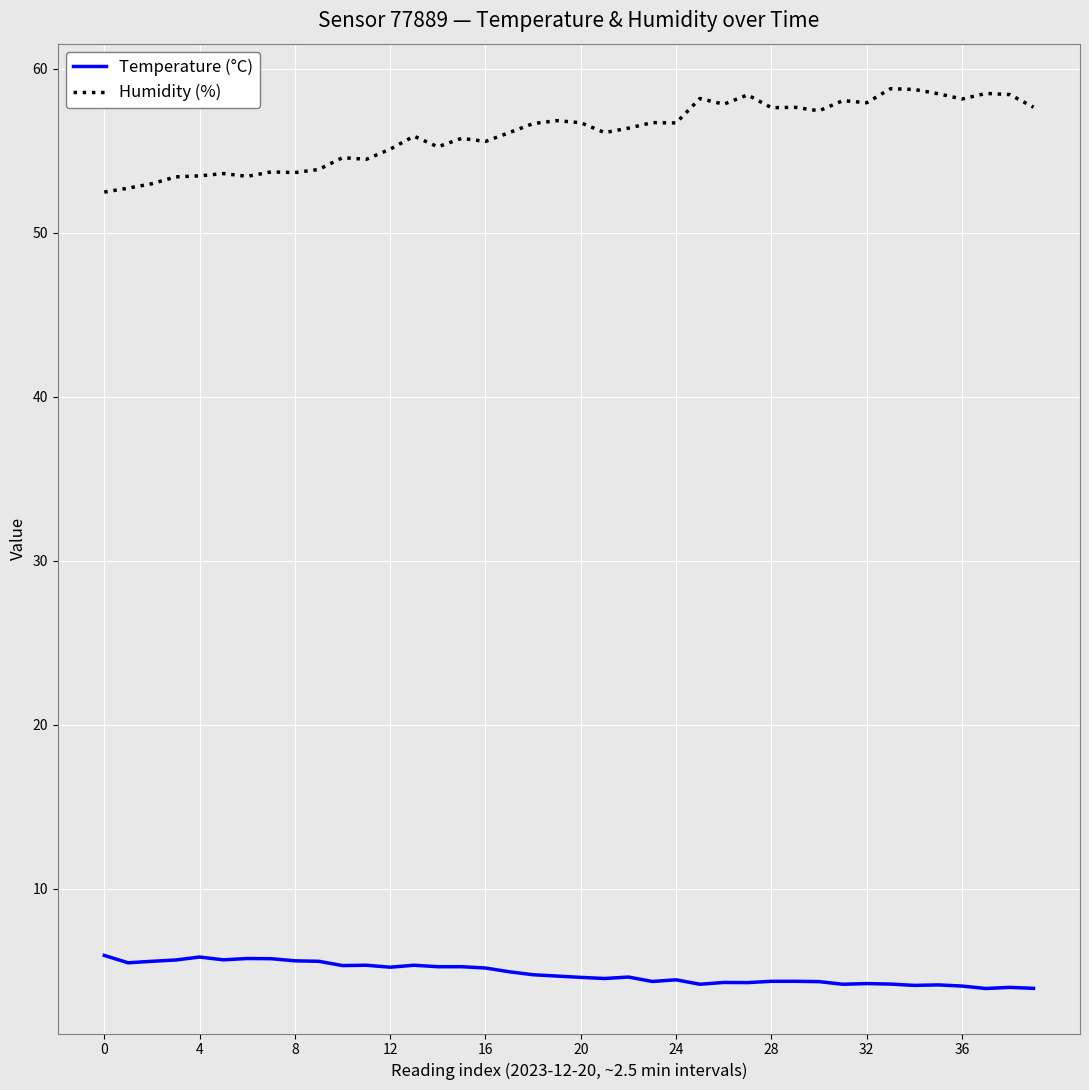

Rank the series by their maximum value, from lowest to highest.

Temperature (°C), Humidity (%)